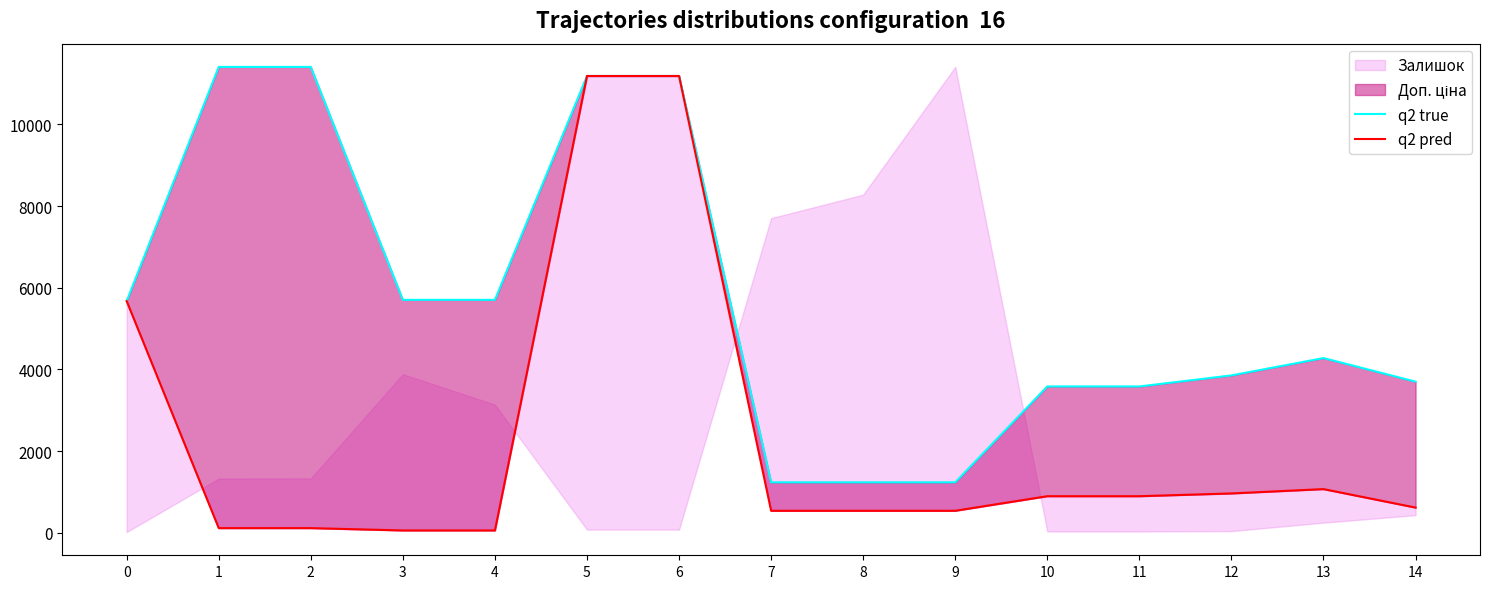

Reading left to right, list all the values displayed in this chart.

q2 true: 5673.8	11410.0	11410.0	5705.0	5705.0	11188.2	11188.2	1235.4	1235.4	1235.4	3583.6	3583.6	3854.0	4279.1	3701.9
q2 pred: 5673.8	114.1	114.1	57.0	57.0	11188.2	11188.2	539.0	539.0	539.0	895.9	895.9	963.5	1069.8	617.0